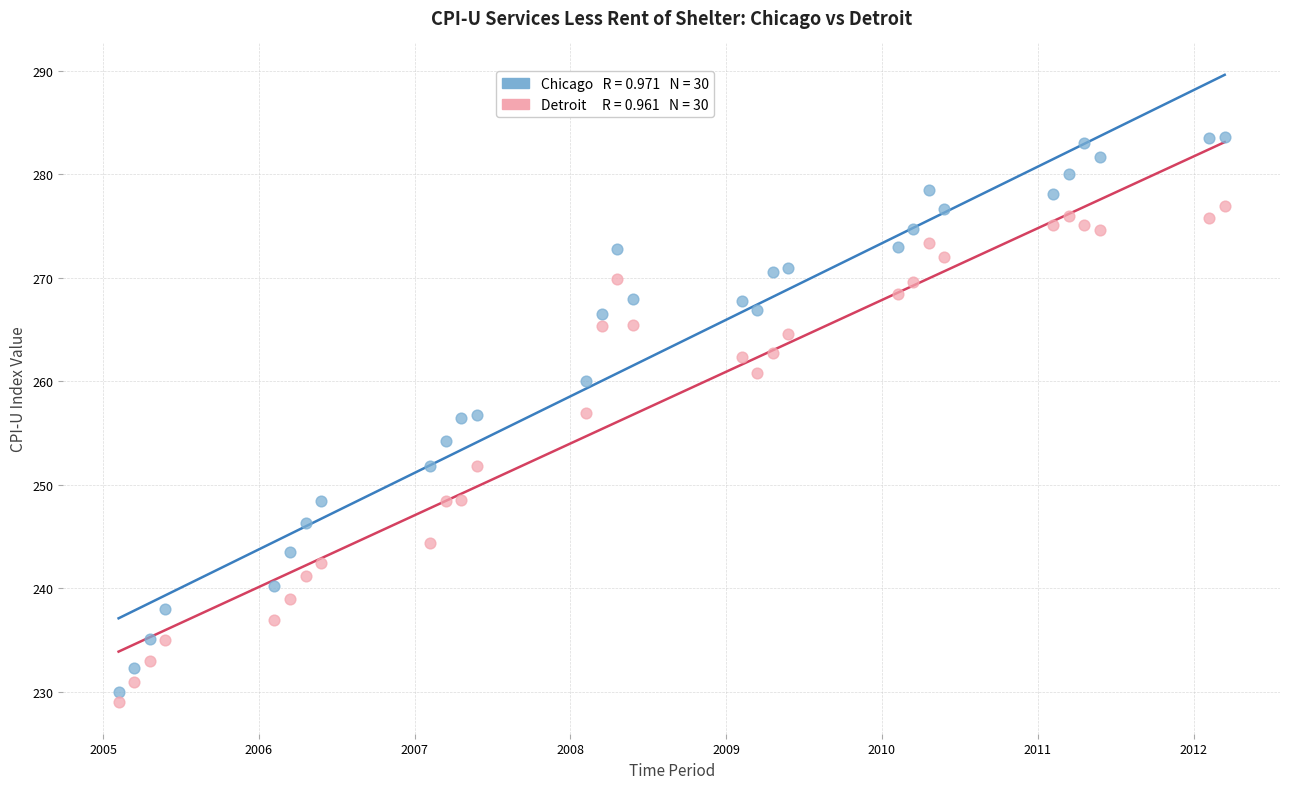

Across all data points, what is the range of Y values (max minus min)?

54.7